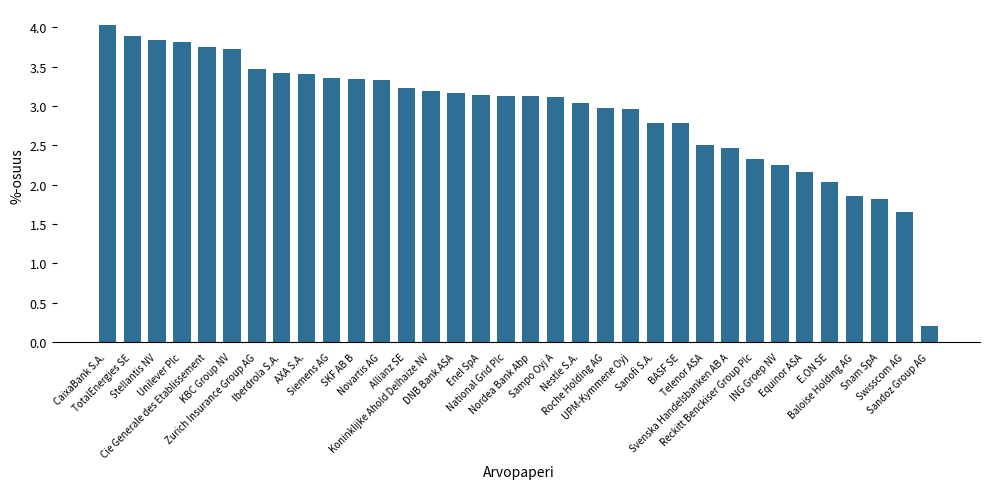

What is the average value?

2.9